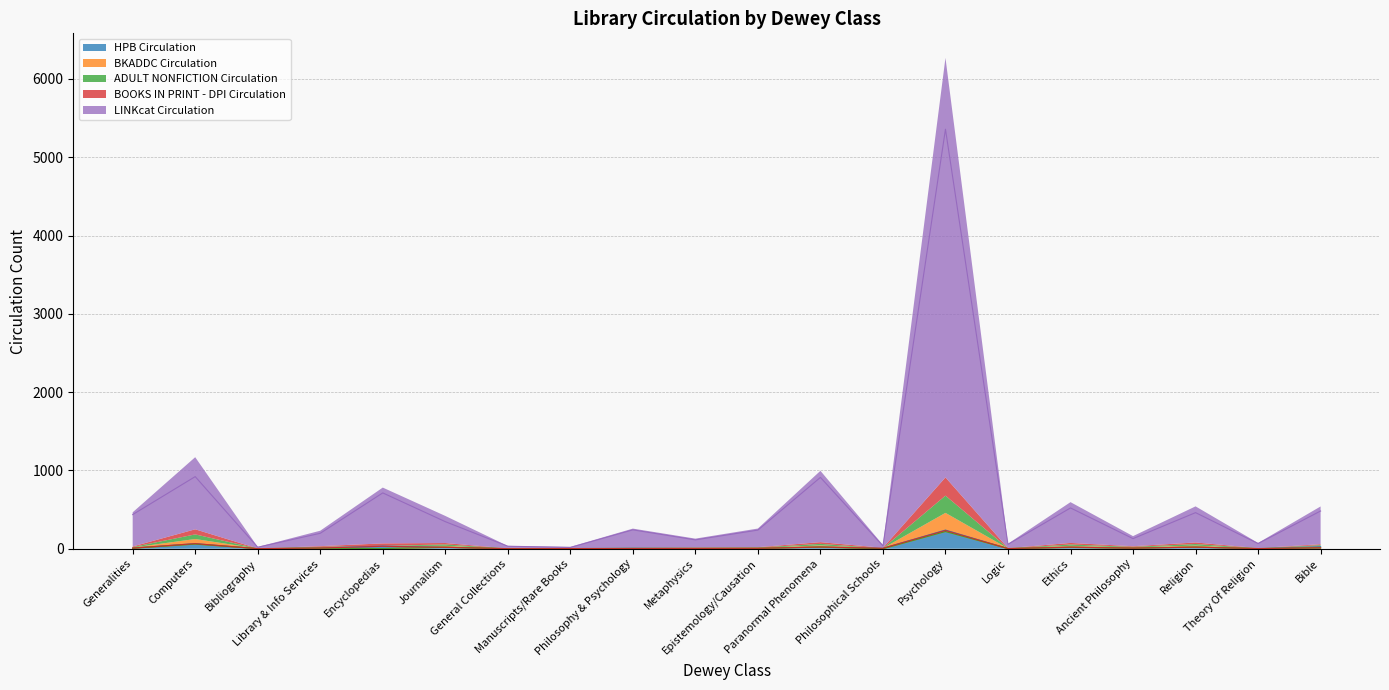

Where does the BOOKS IN PRINT - DPI Circulation series first go above 8?

Computers